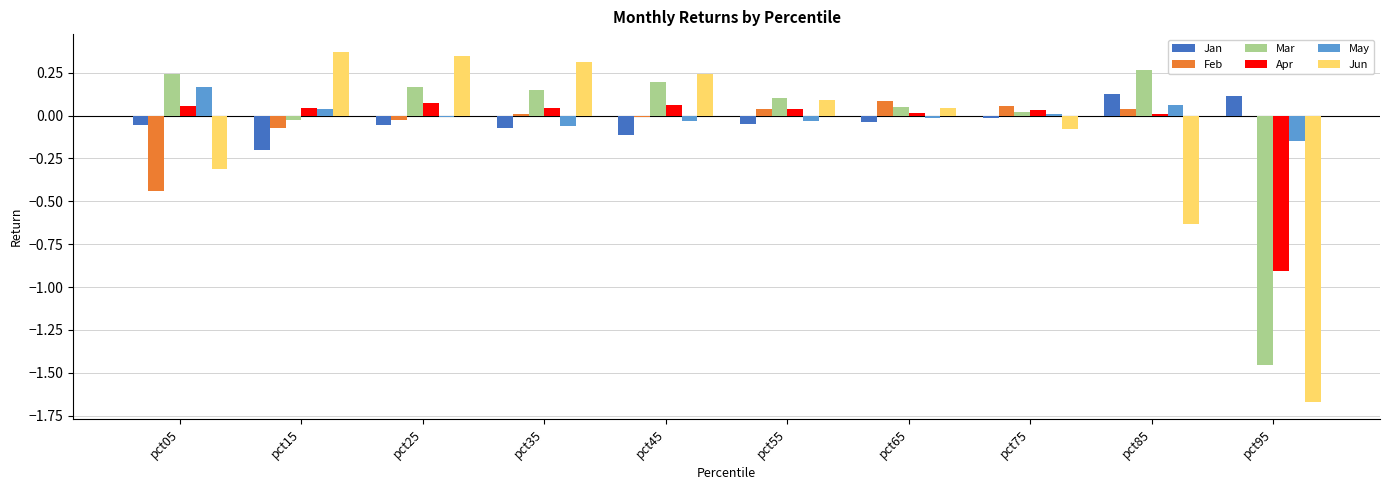

At which label does May reach its peak?

pct05